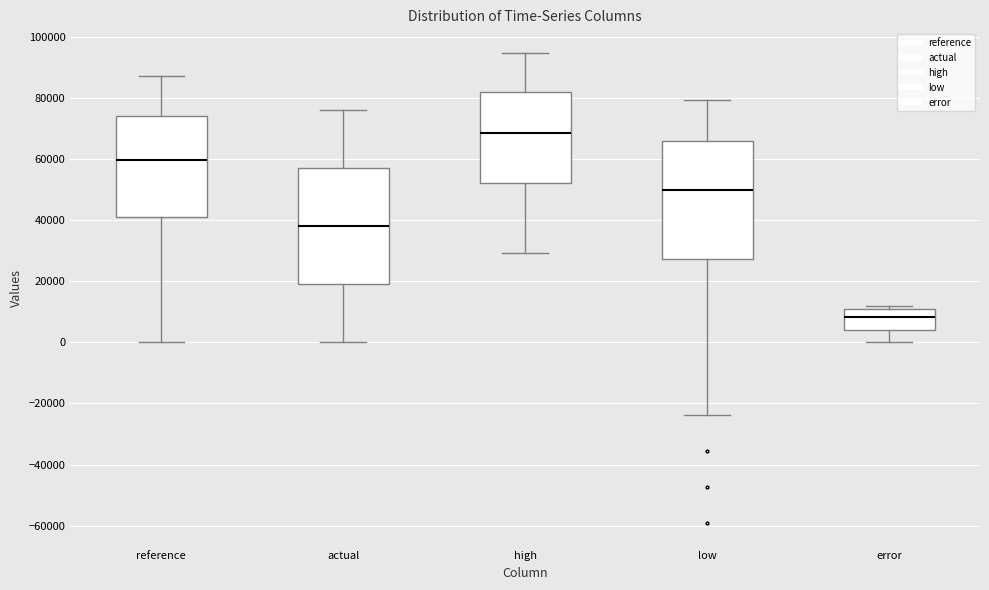

Where does the upper whisker of the box for low end on the y-axis? The values are not printed on the chart, so give them approximately, as read against the axis.

80000